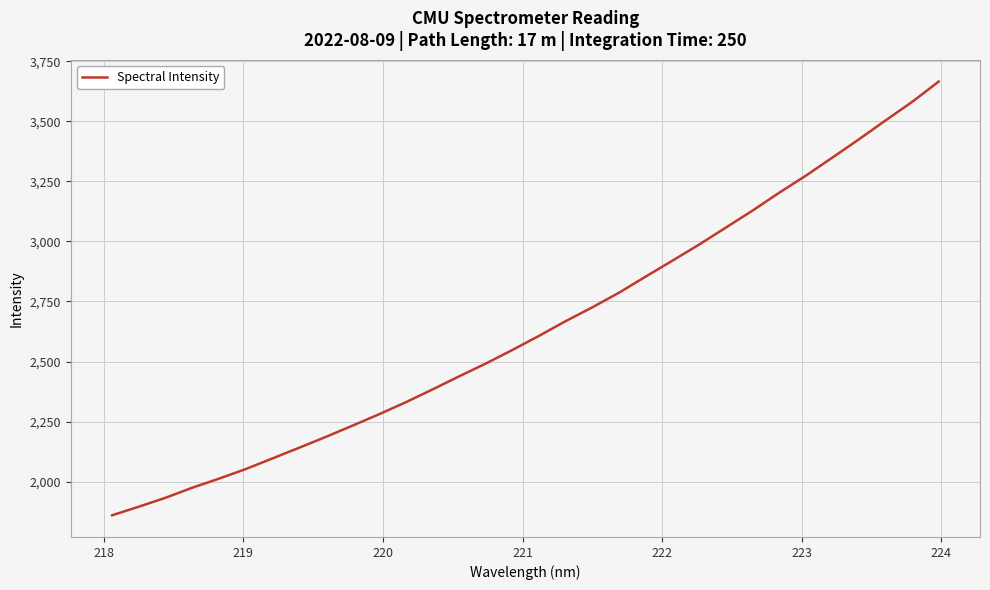

Is this an area chart (filled region under the line)?

No